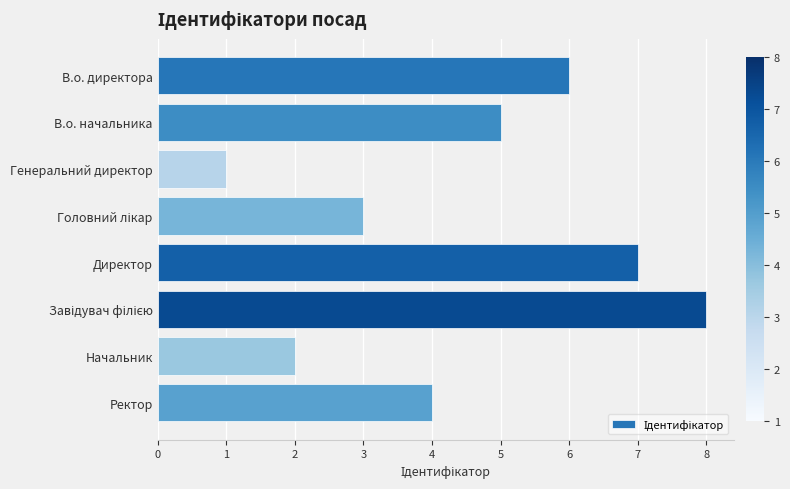

The chart shows a value of 5 at В.о. начальника. True or false?

True